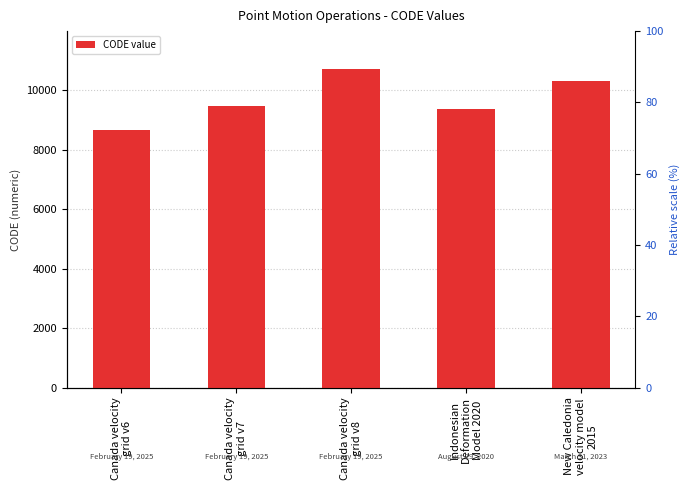

Are the bars horizontal?

No